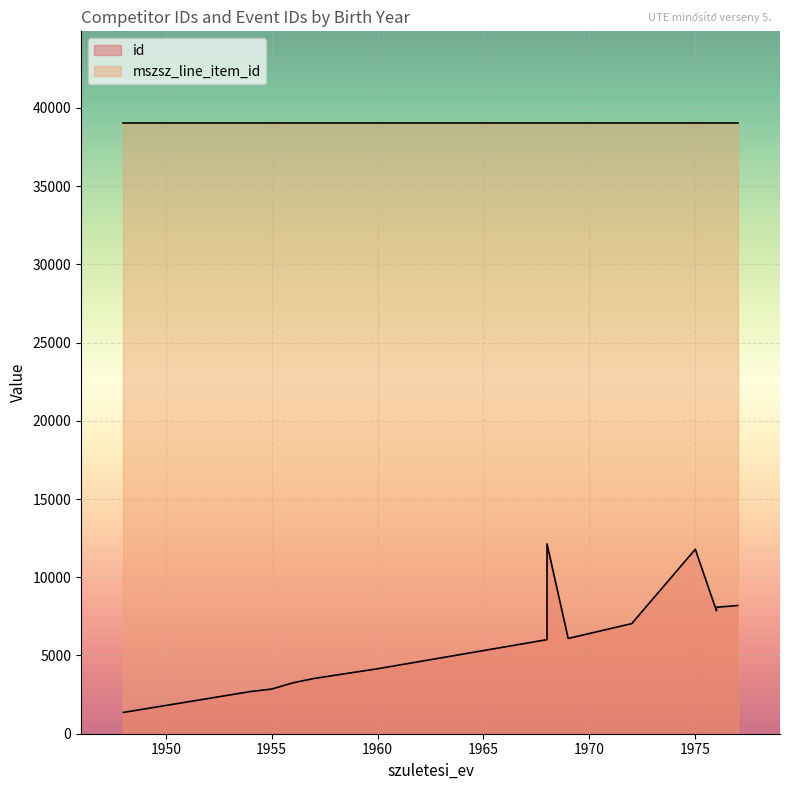

At how many categories does at least one series exceed 19306?

14